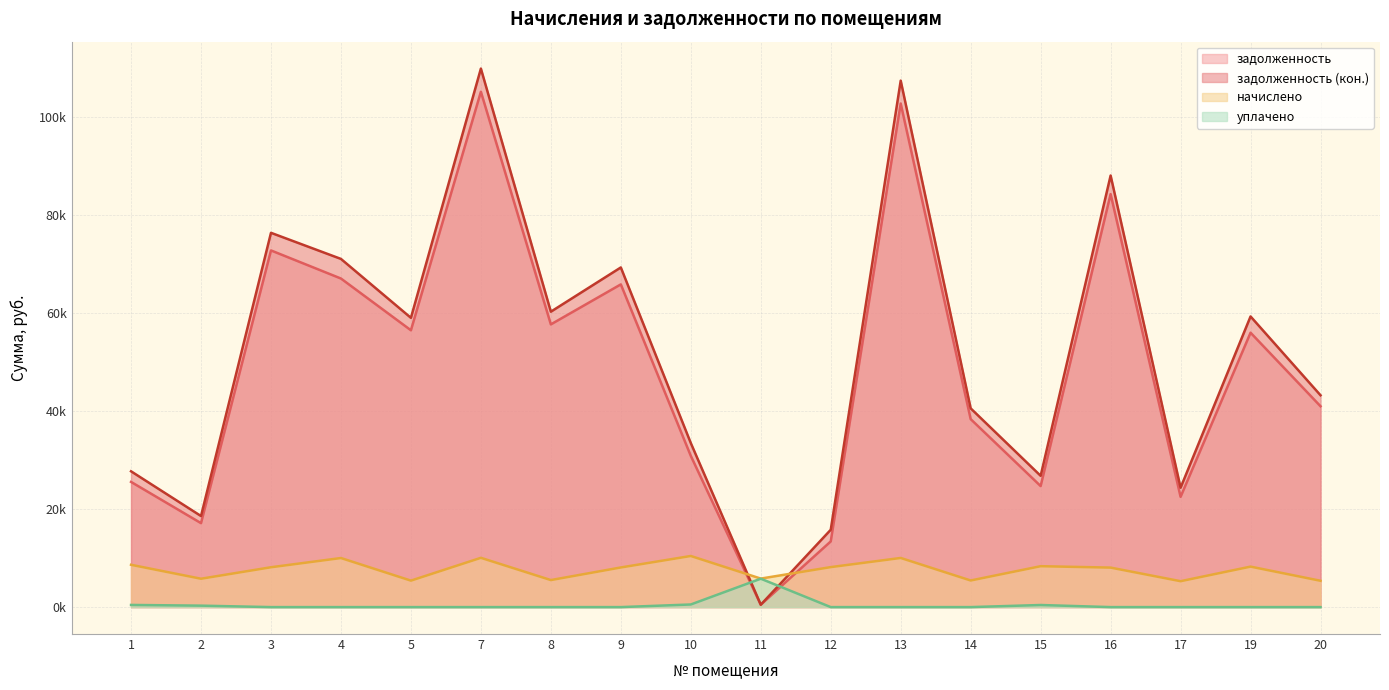

At which category is the sum across all series the highest?

7